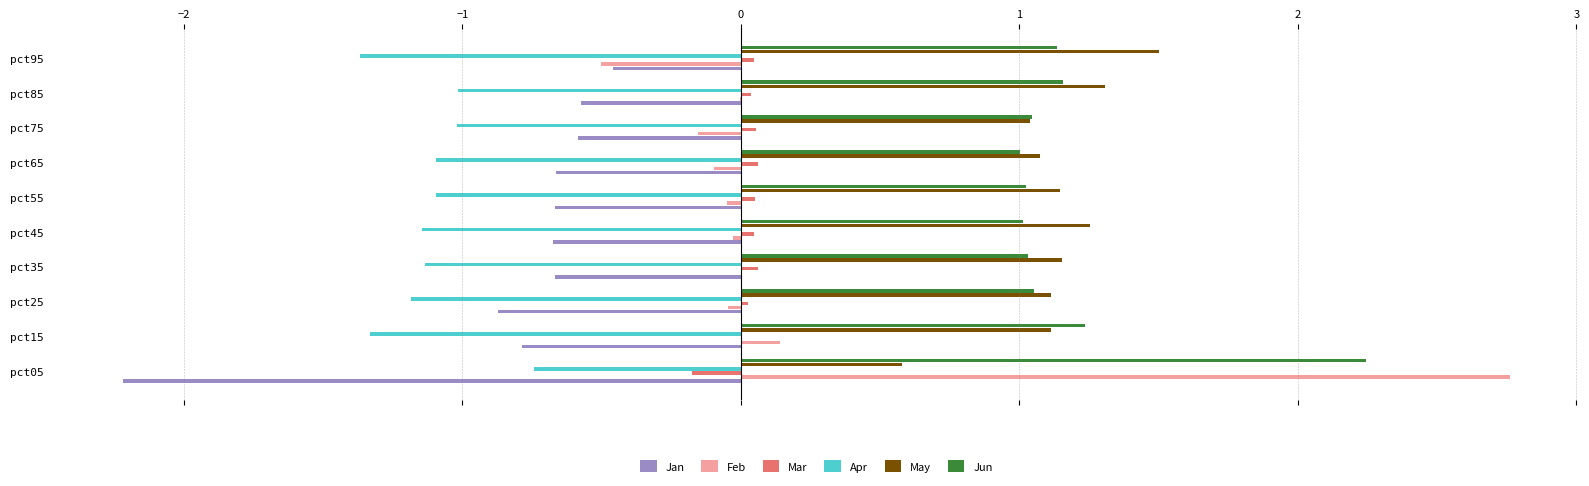

The Apr series shows -0.4 at pct05. True or false?

False